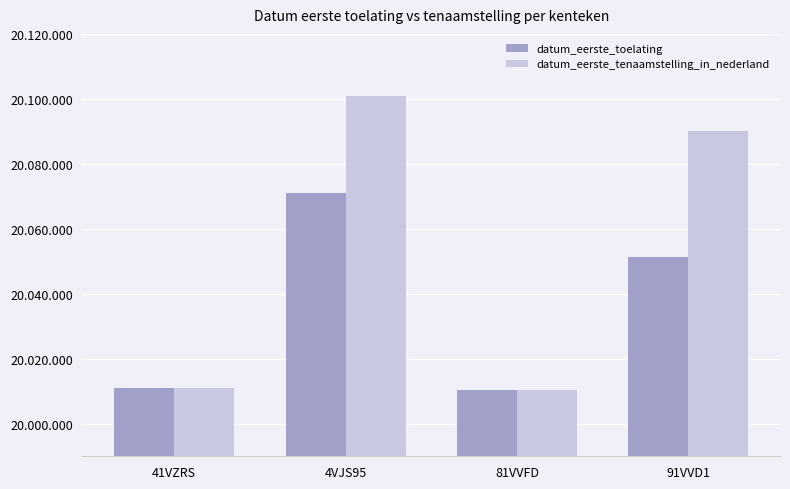

What are all the series names shown in the legend?

datum_eerste_toelating, datum_eerste_tenaamstelling_in_nederland